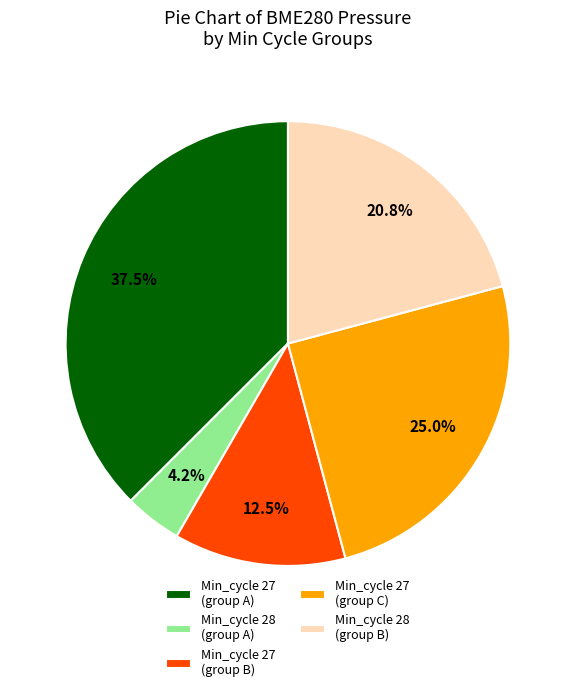

Does any single category account for the majority?

No